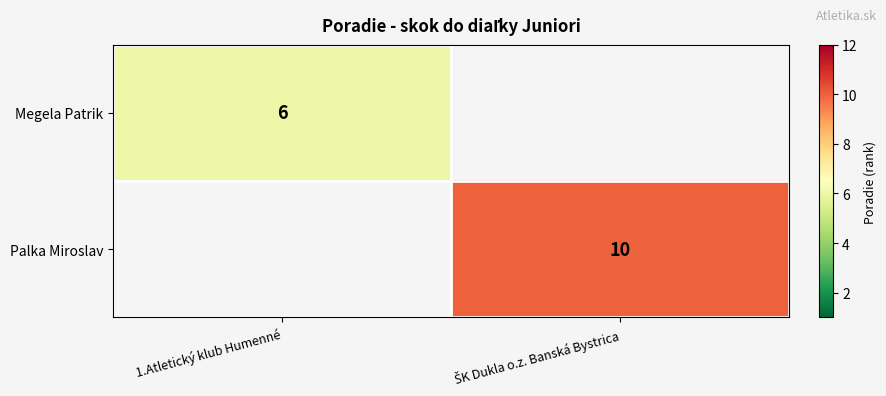

What is the approximate value of Palka Miroslav at ŠK Dukla o.z. Banská Bystrica?

10.0